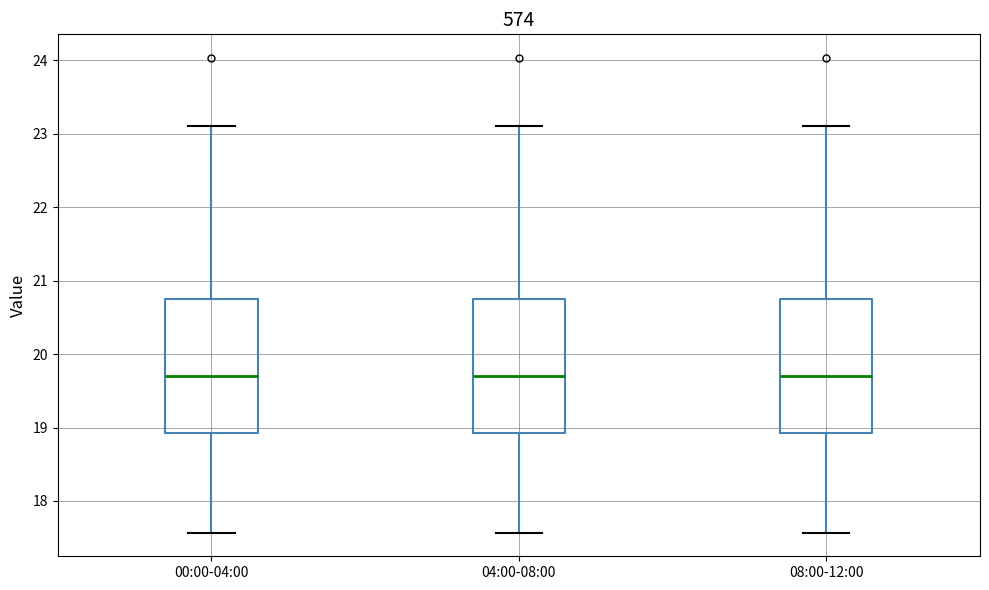

Where does the lower whisker of the box for 04:00-08:00 end on the y-axis? The values are not printed on the chart, so give them approximately, as read against the axis.

17.6